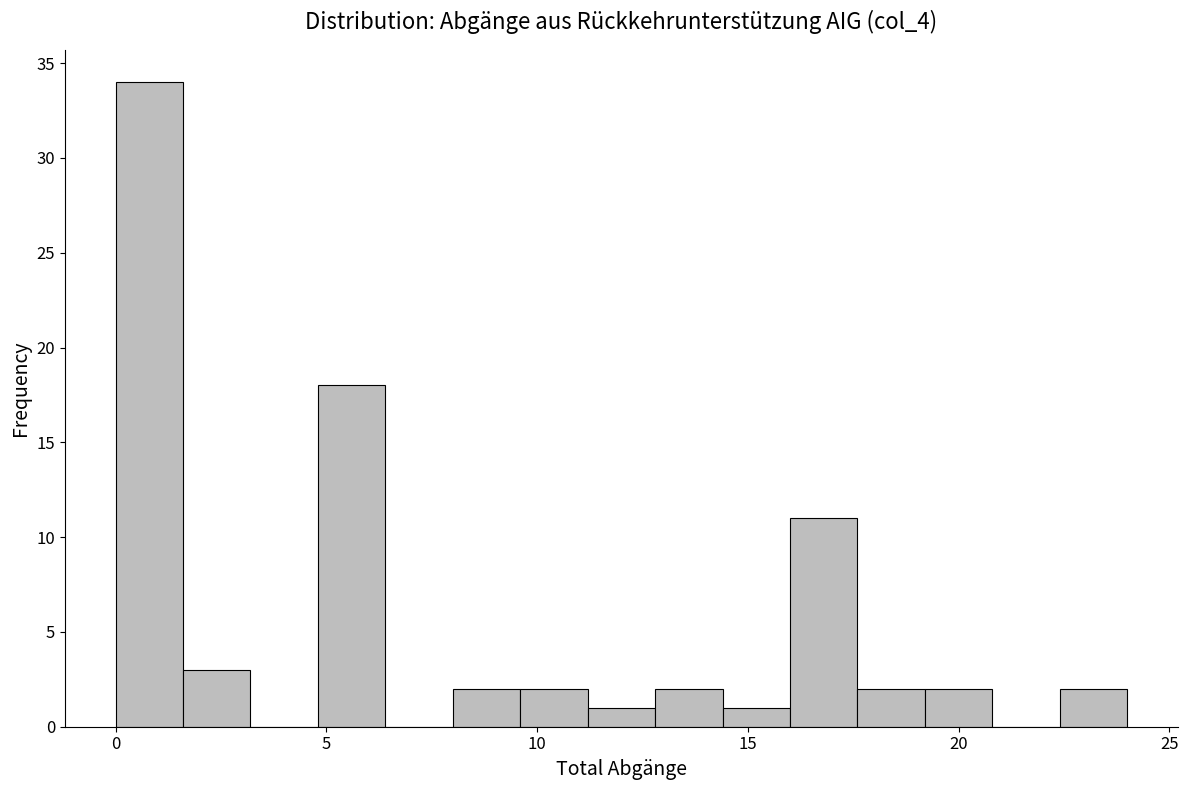

Around what value on the x-axis is the tallest bar? Give the approximate position of its centre, as read against the axis.

1.0